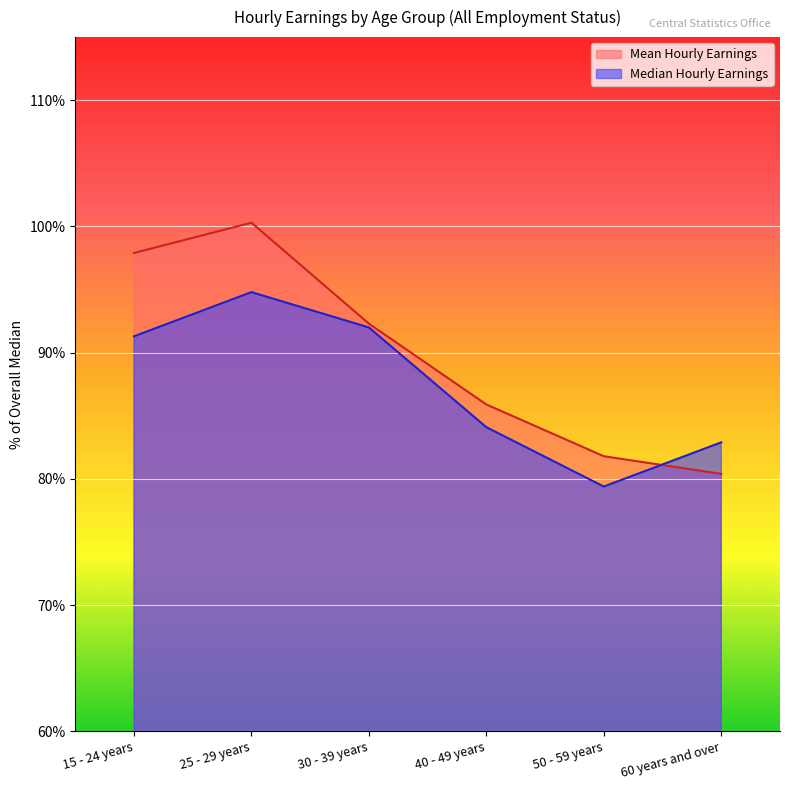

What is the difference between the Median Hourly Earnings values at 60 years and over and 15 - 24 years?

8.4